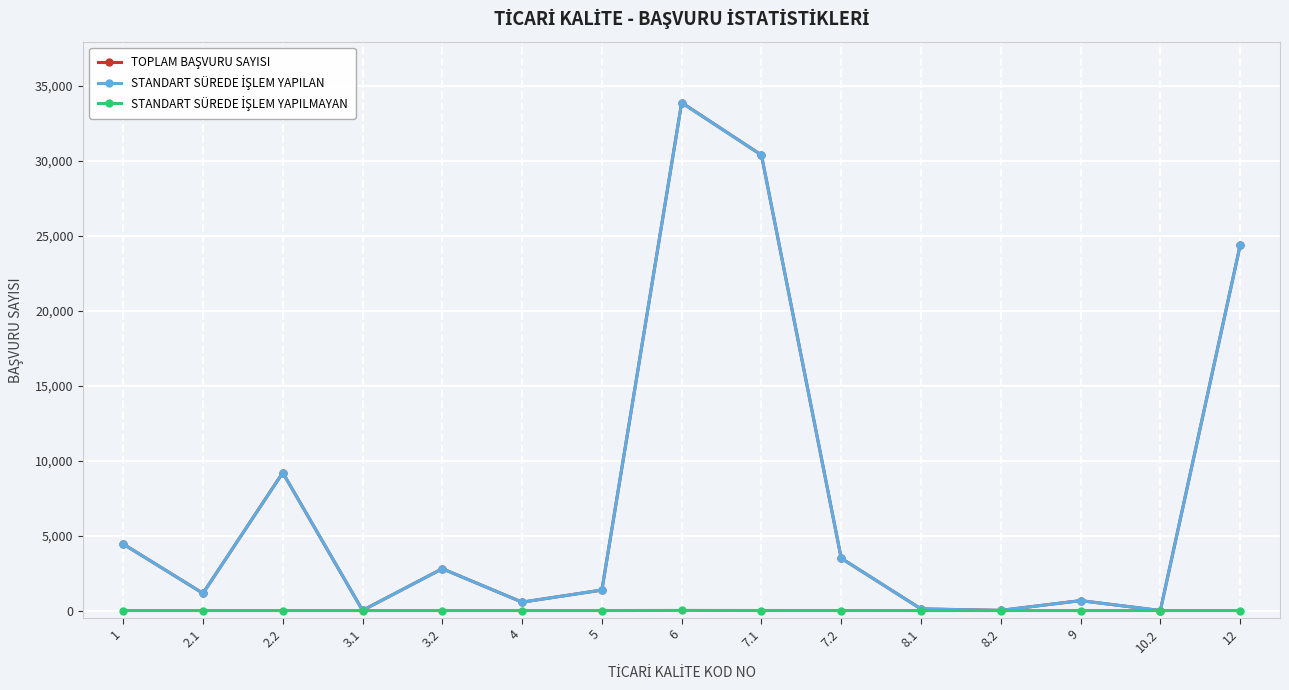

How many categories are shown in the chart?

15